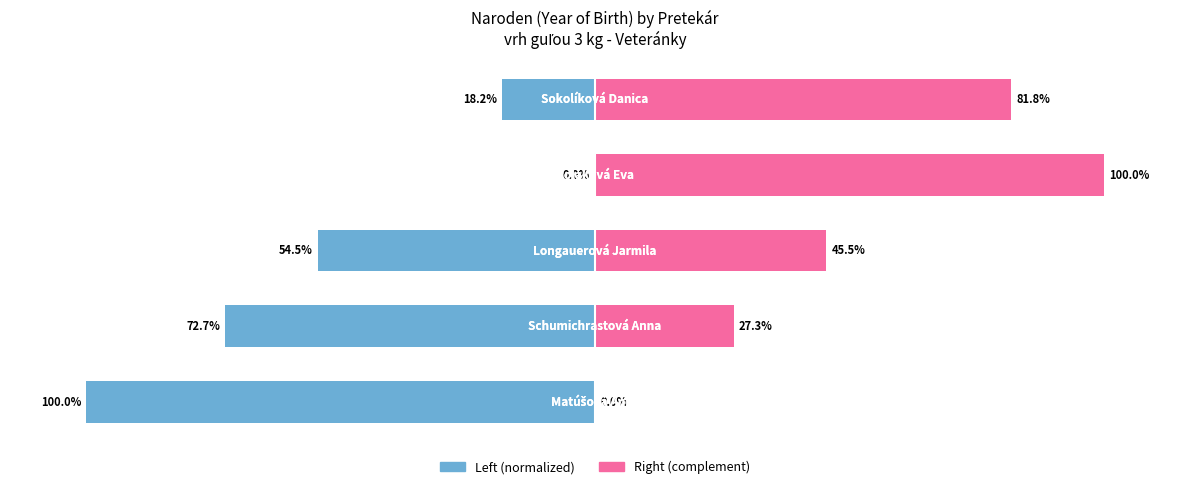

What is the value of the Naroden (right) bar at the 3rd from the left?

45.5